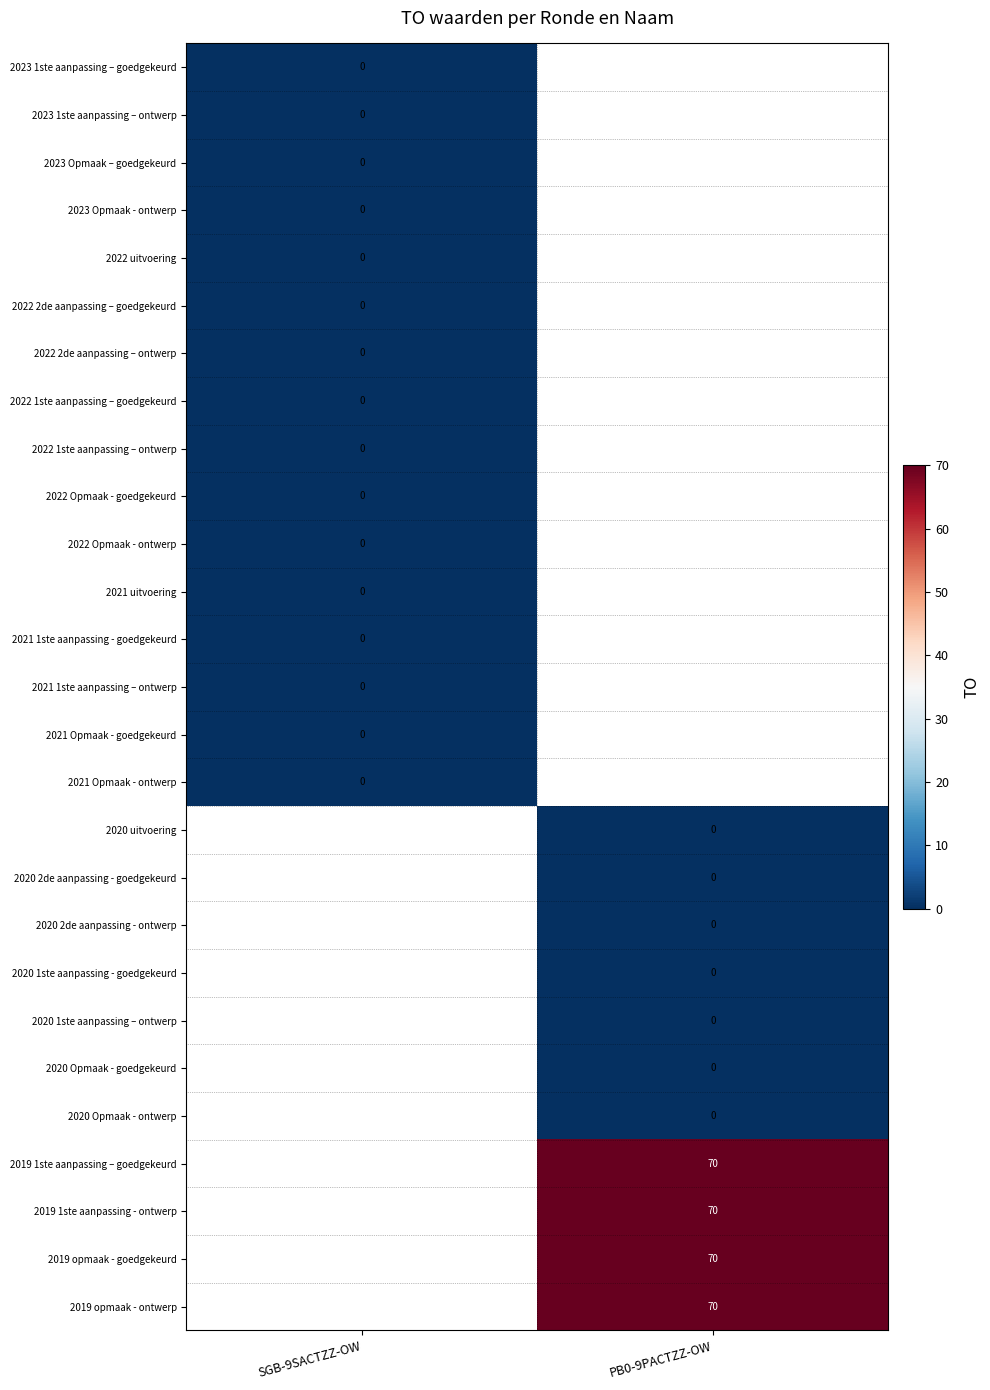

At how many categories does at least one series exceed 57?

1